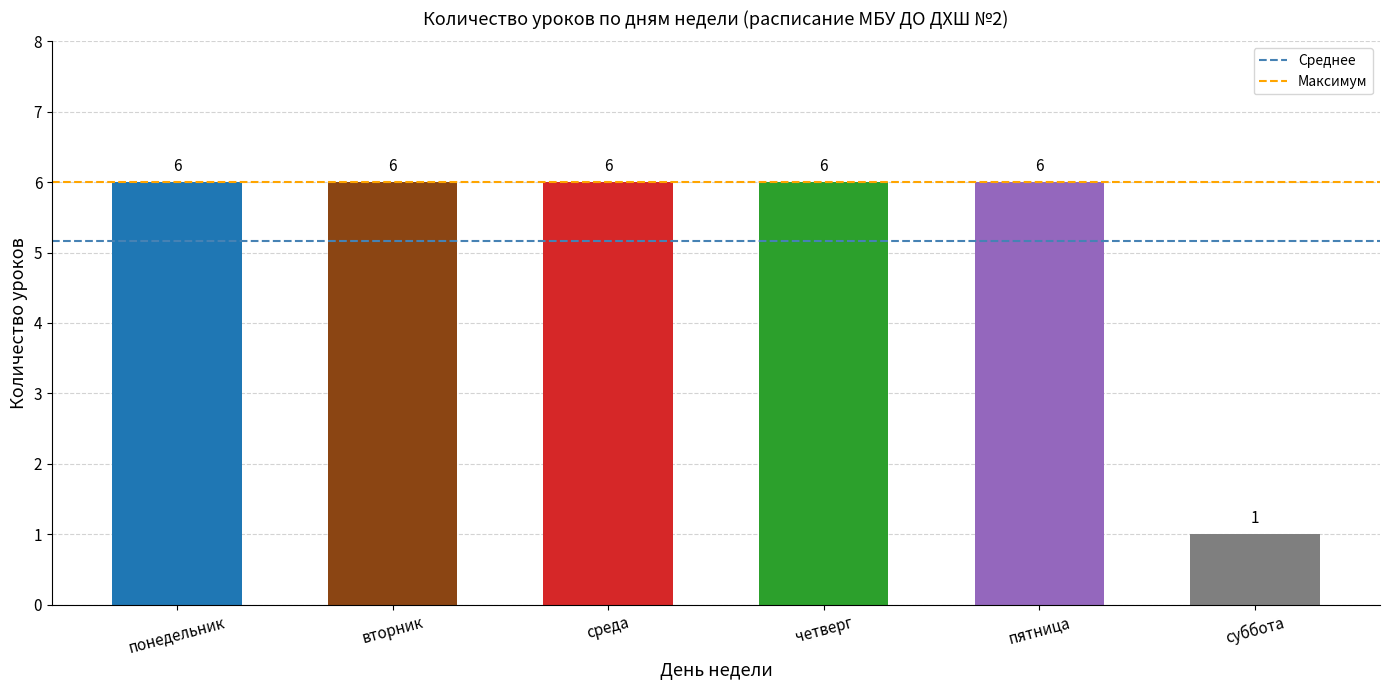

How many distinct data groups are displayed?

1